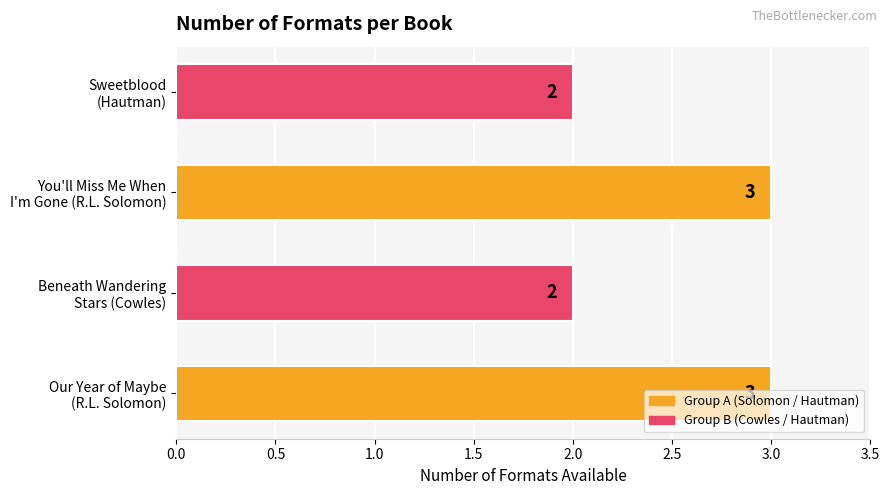

What is the sum of all values?

10